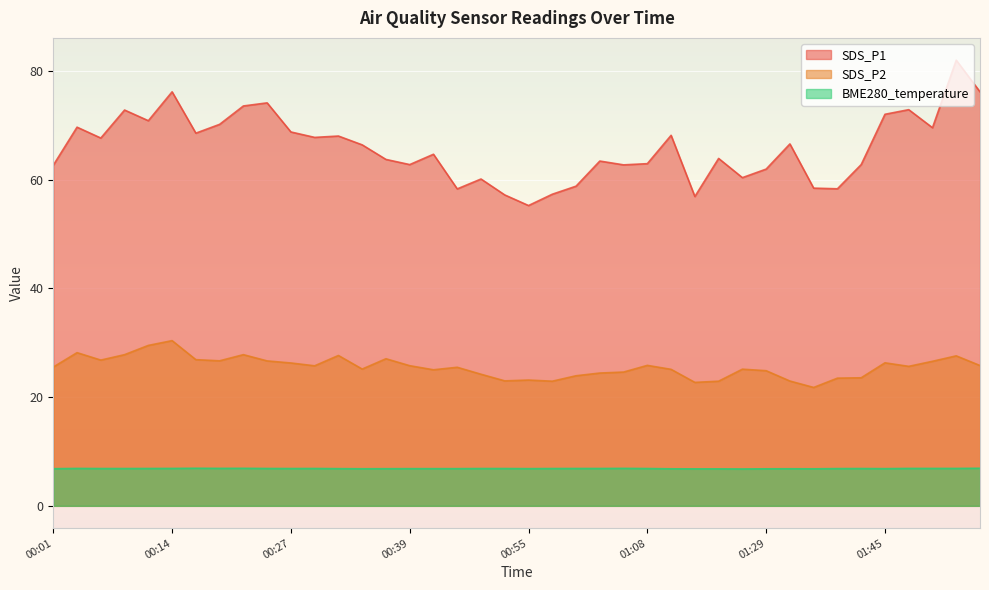

At which label does SDS_P1 reach its peak?

01:58